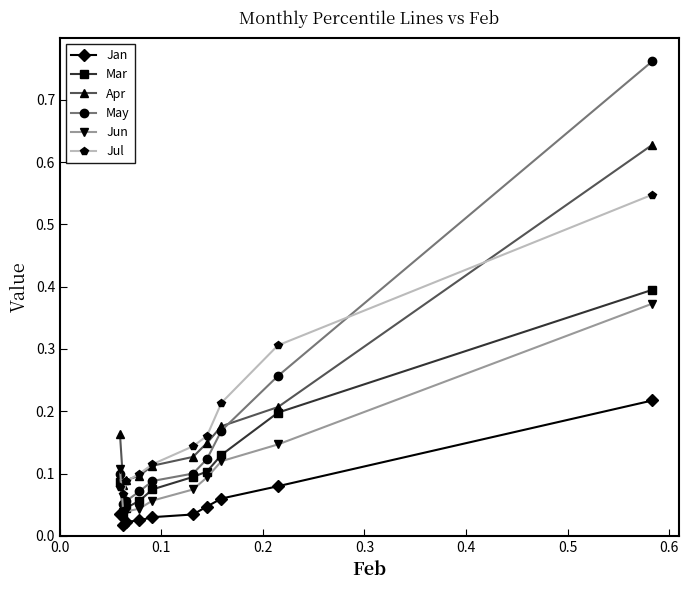

True or false: Jun and Apr cross at least once.

False